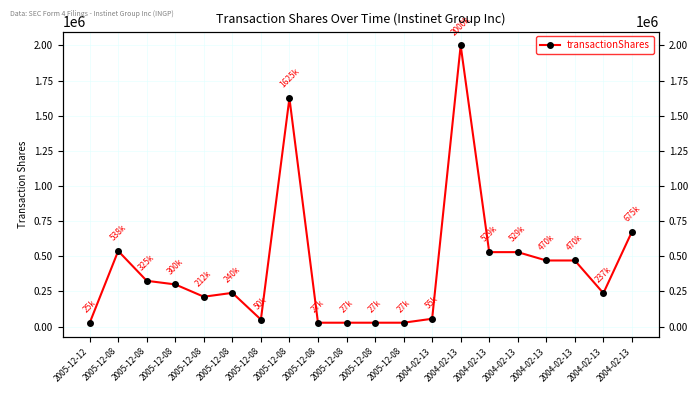

Which category has the highest value across all series?

2004-02-13